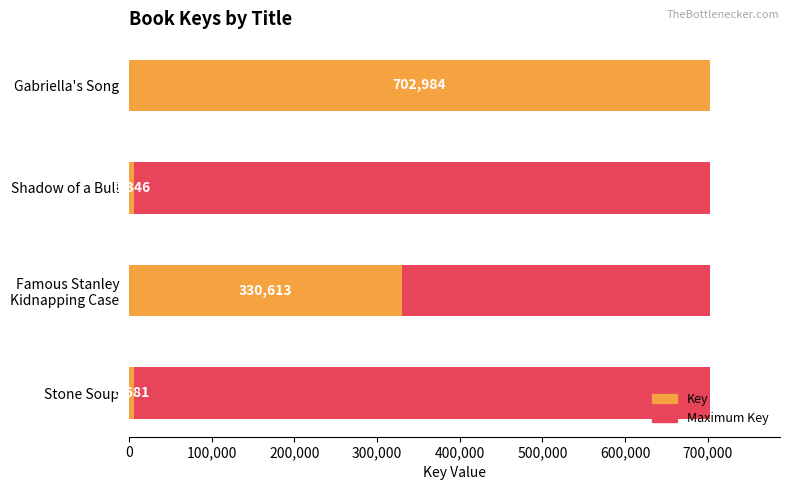

The value of Key at Famous Stanley Kidnapping Case is 476834.0. True or false?

False